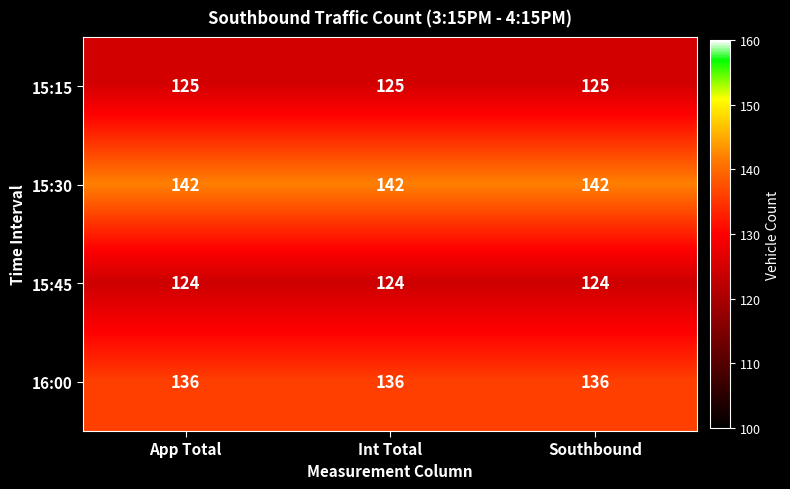

What is the lowest value of the 15:30 series?

142